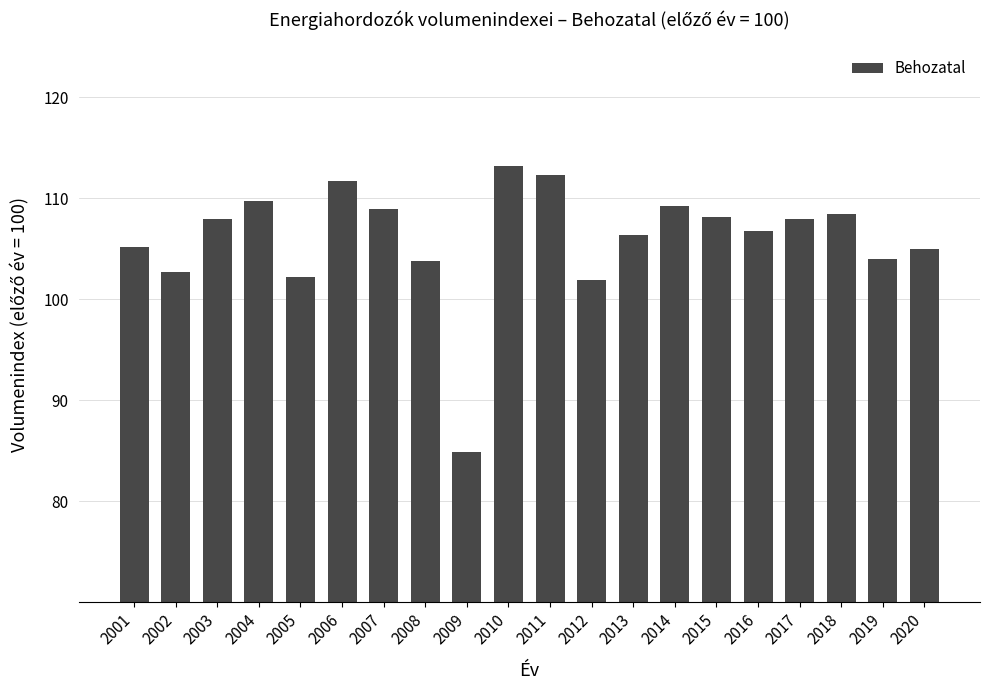

What value does the data have at 2011?

112.3